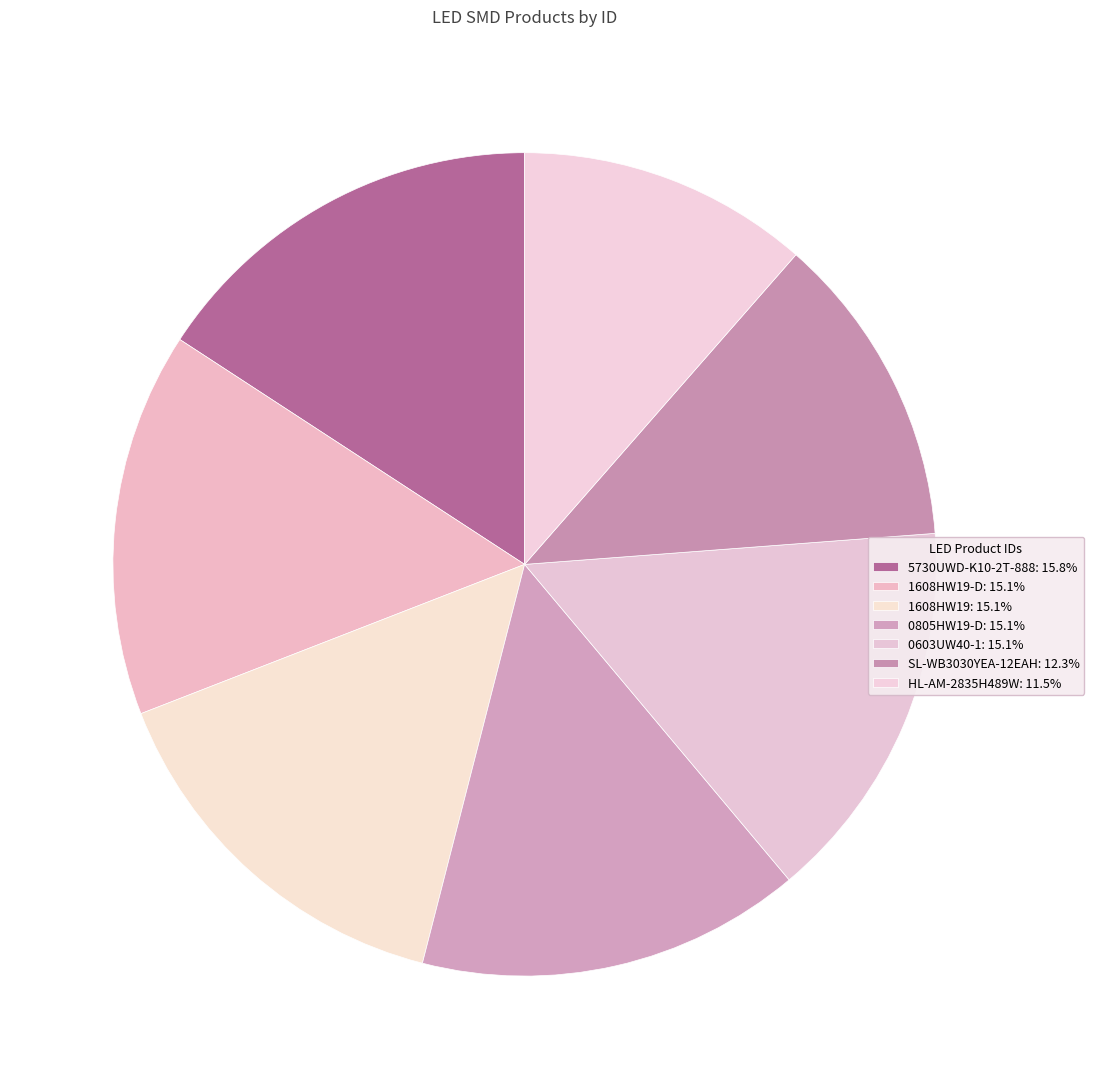

How many segments does this pie chart have?

7